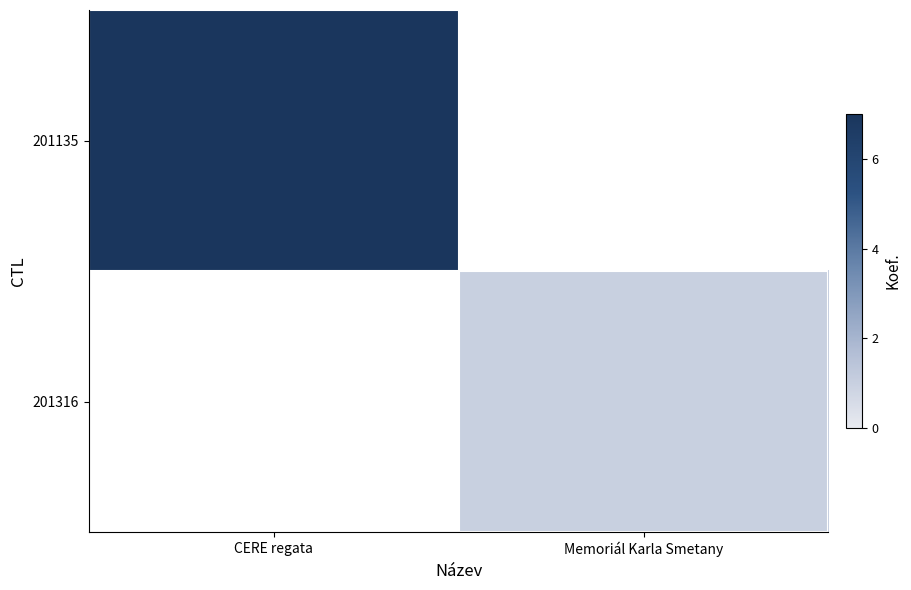

Read the 201135 value at CERE regata.

7.0